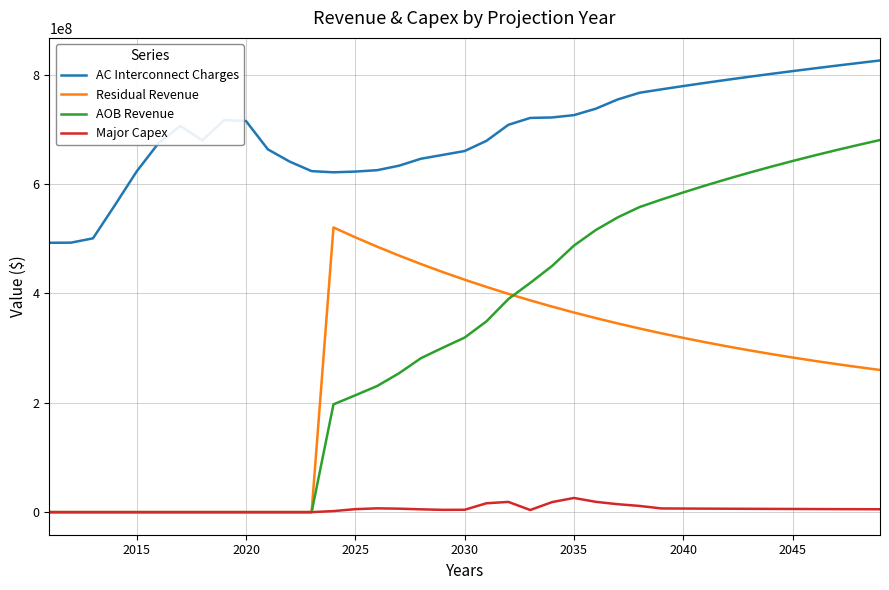

How many distinct data groups are displayed?

4